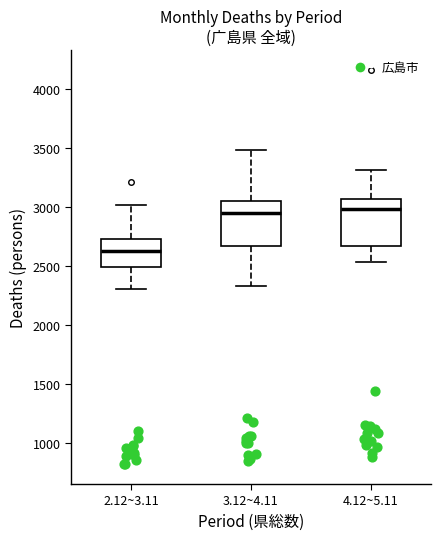

Reading left to right, transcribe this box plot: for each box, give where its median line is, the range the box spans, and where its two whiskers end, as read against the y-axis. The values are not printed on the chart, so give them approximately, as read against the axis.

2.12~3.11: median 2650, box 2500 to 2750, whiskers 2300 to 3000
3.12~4.11: median 2950, box 2650 to 3050, whiskers 2350 to 3500
4.12~5.11: median 3000, box 2650 to 3050, whiskers 2550 to 3300